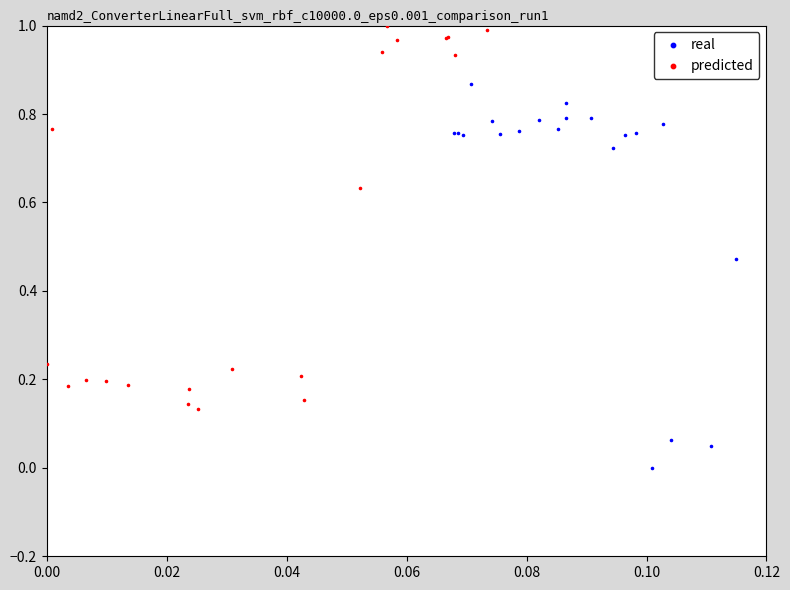

Which series reaches the maximum Y coordinate?

predicted